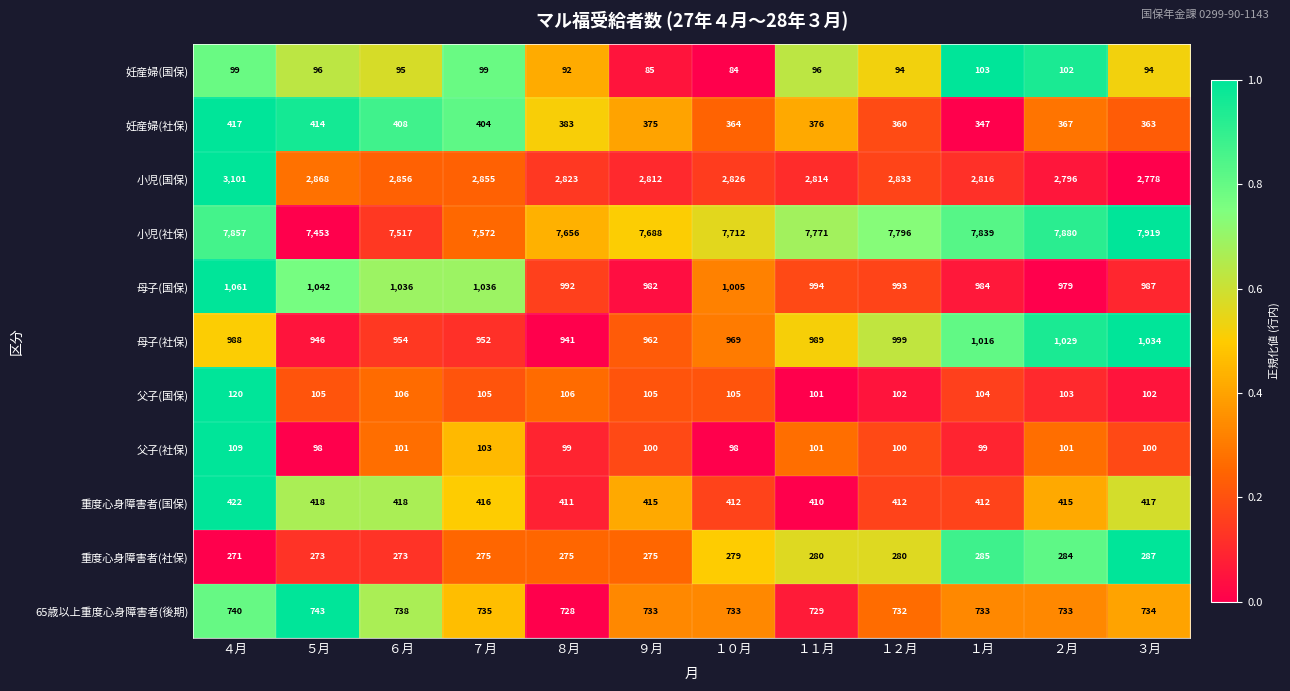

How many categories are shown in the chart?

12